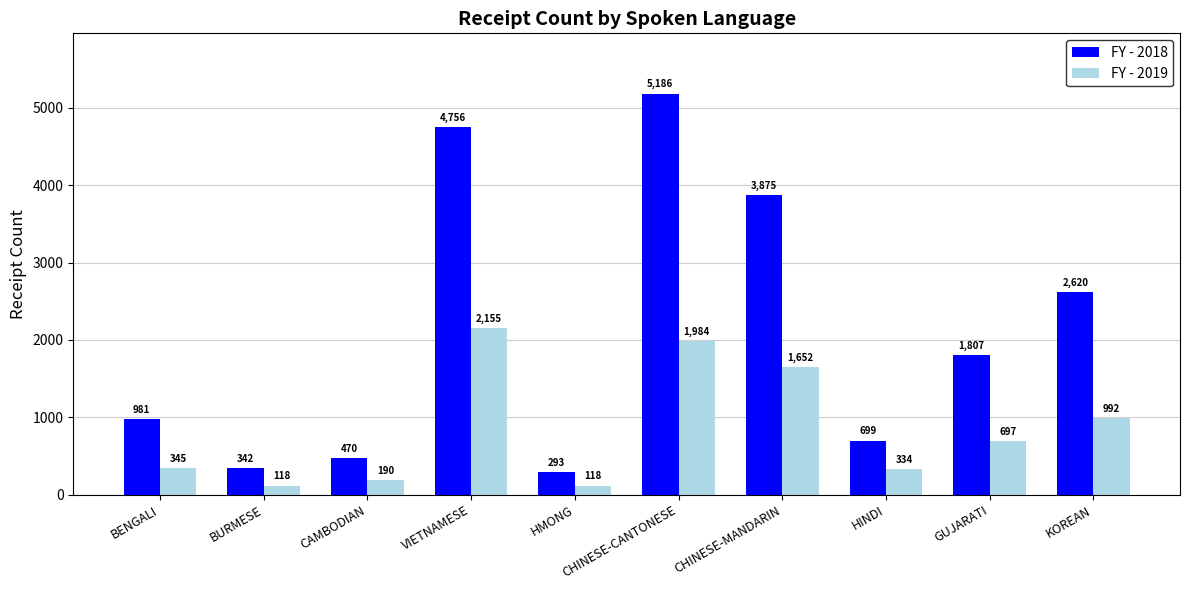

Reading left to right, transcribe all the data shown in this chart.

FY - 2018: 981	342	470	4756	293	5186	3875	699	1807	2620
FY - 2019: 345	118	190	2155	118	1984	1652	334	697	992